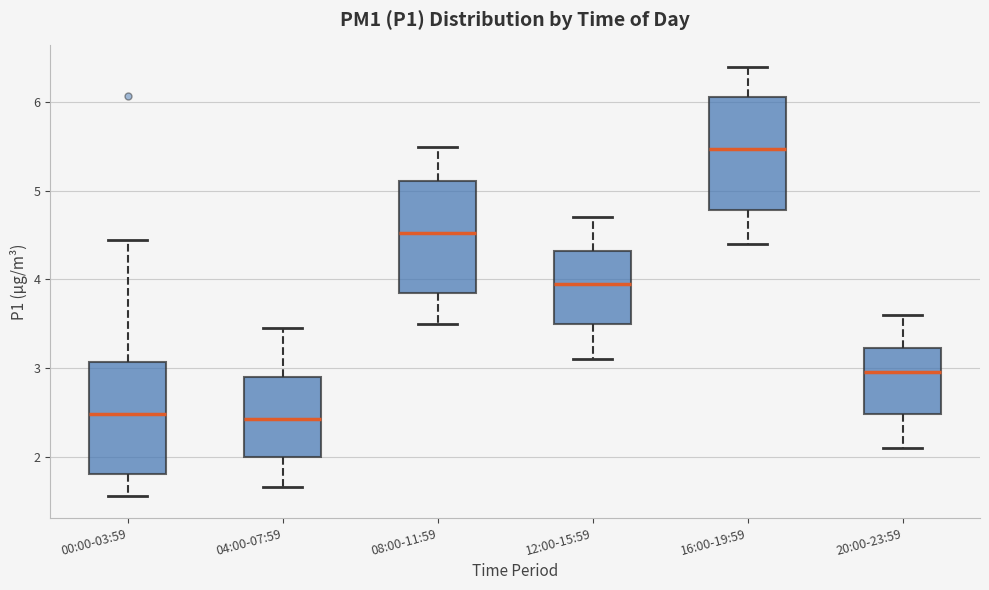

Where does the upper whisker of the box for 00:00-03:59 end on the y-axis? The values are not printed on the chart, so give them approximately, as read against the axis.

4.5